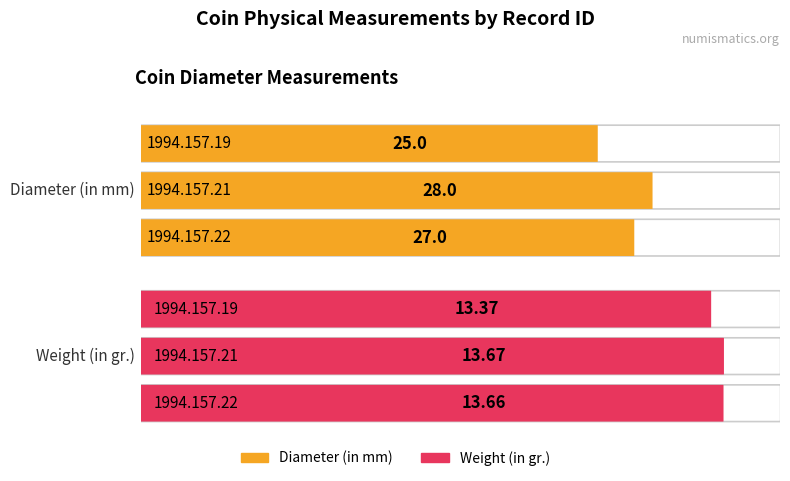

Reading left to right, extract all data points from this chart.

Diameter (in mm): 25.0	28.0	27.0
Weight (in gr.): 13.4	13.7	13.7